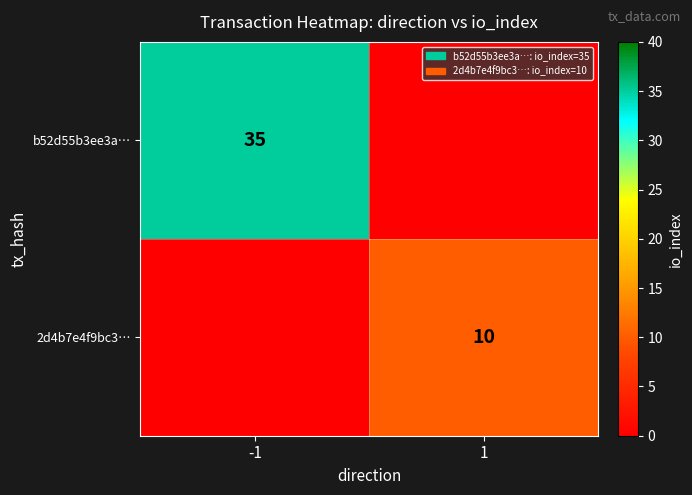

Which category has the lowest value in the 2d4b7e4f9bc3… series?

-1